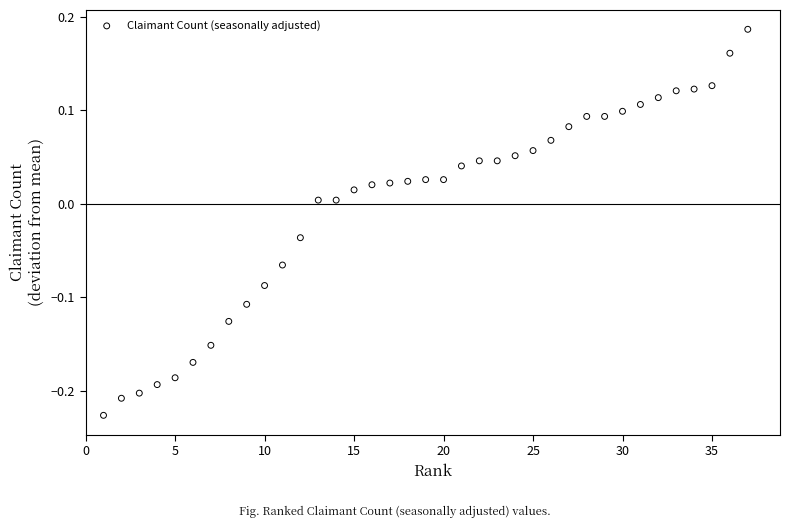

What is the range of Y values (max minus min)?

0.4